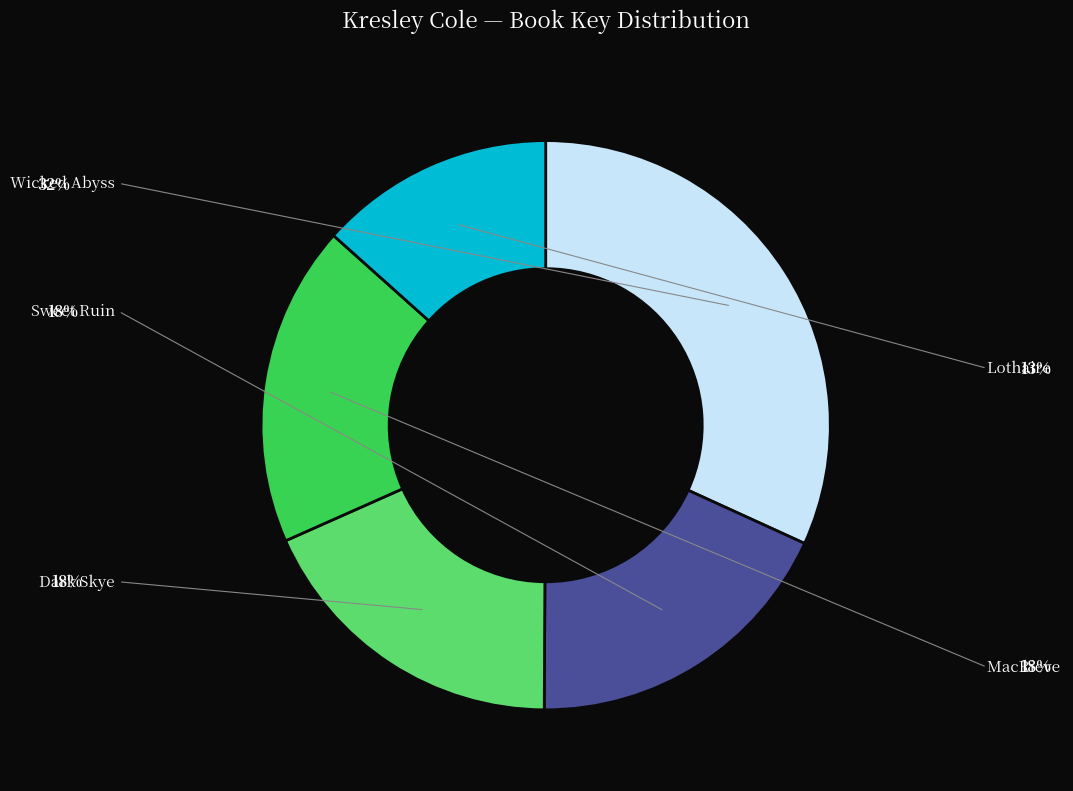

Is there any slice that represents more than half of the pie?

No